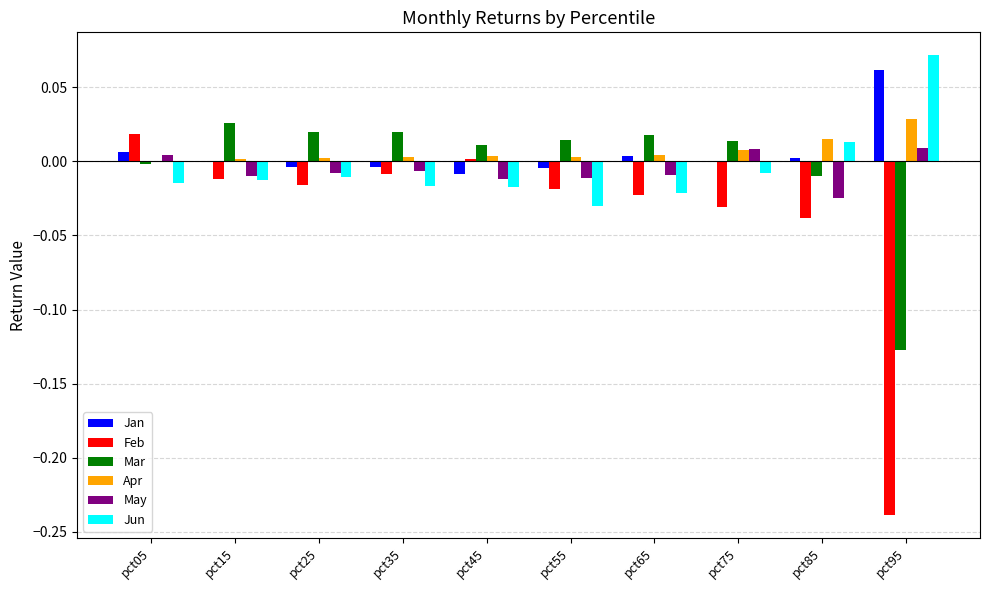

The value of Feb at pct95 is -0.1. True or false?

False